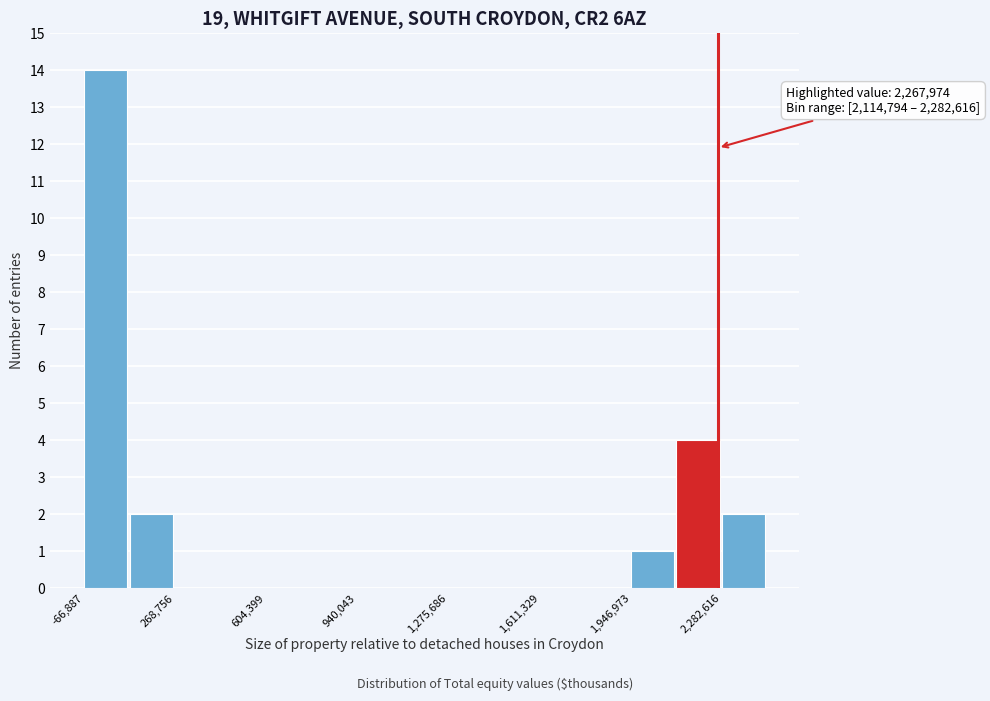

Read against the x-axis, roughly where is the centre of the tallest bar?

0